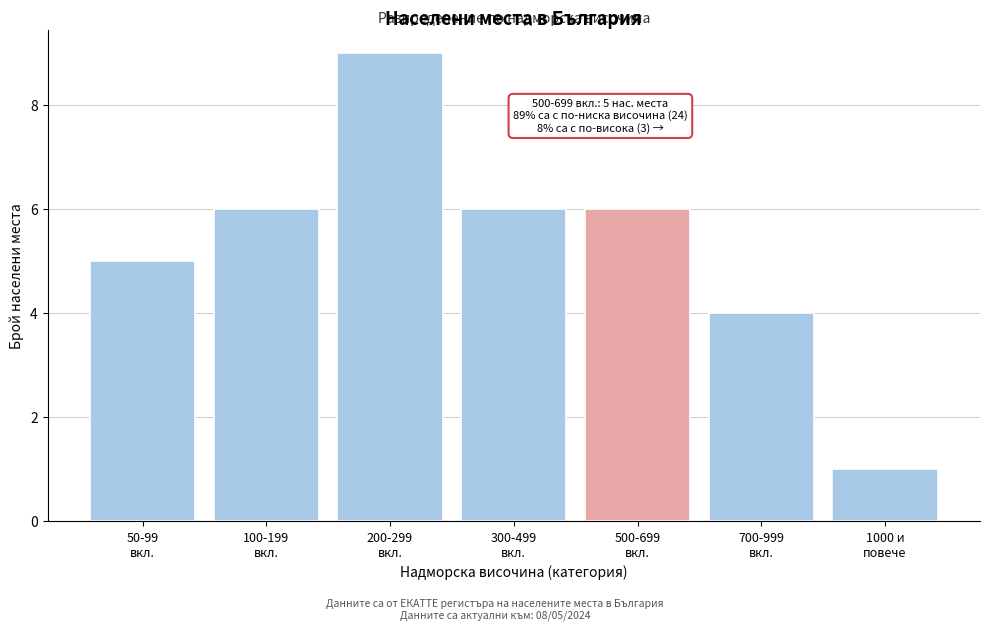

Reading left to right, transcribe all the data shown in this chart.

5	6	9	6	6	4	1